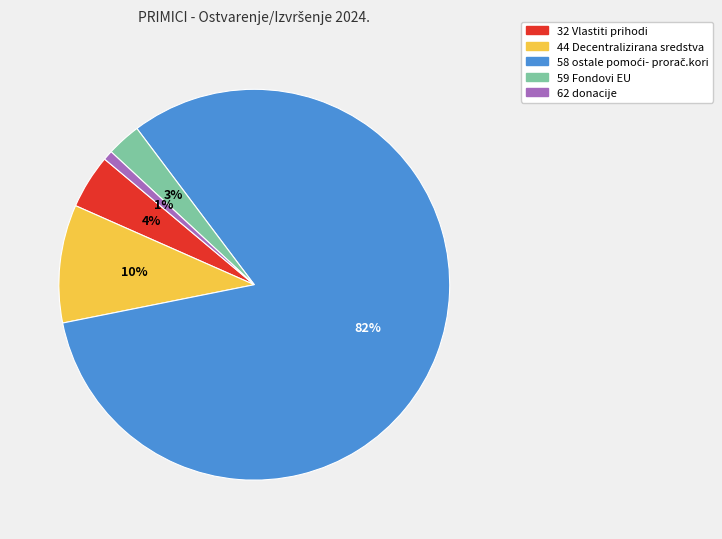

To the nearest percent, what percentage of the pie is 62 donacije?

1%